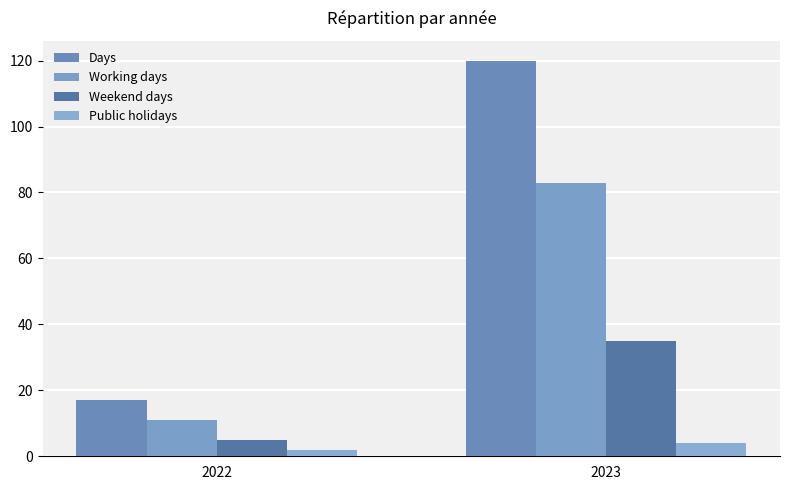

Reading left to right, what are all the values shown in this chart?

Days: 2022=17	2023=120
Working days: 2022=11	2023=83
Weekend days: 2022=5	2023=35
Public holidays: 2022=2	2023=4